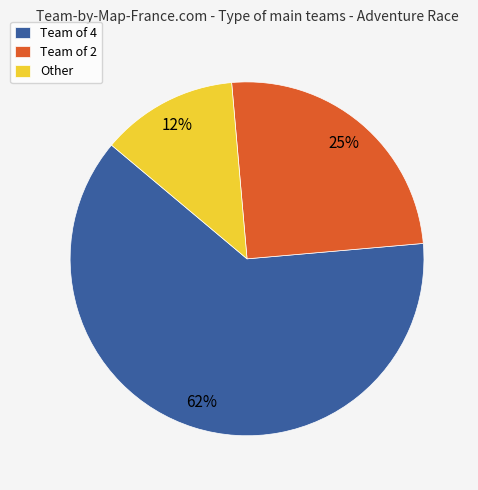

To the nearest percent, what percentage of the pie is Team of 2?

25%